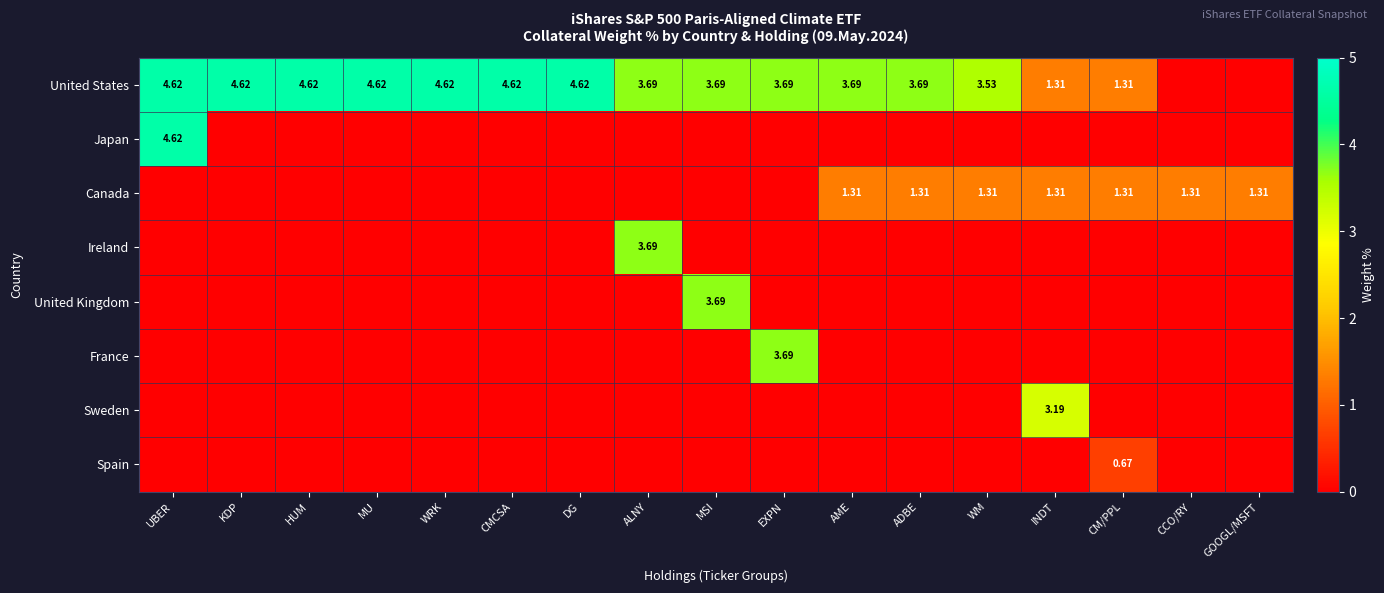

What is the sum of the United Kingdom values at ALNY and MSI?

3.7